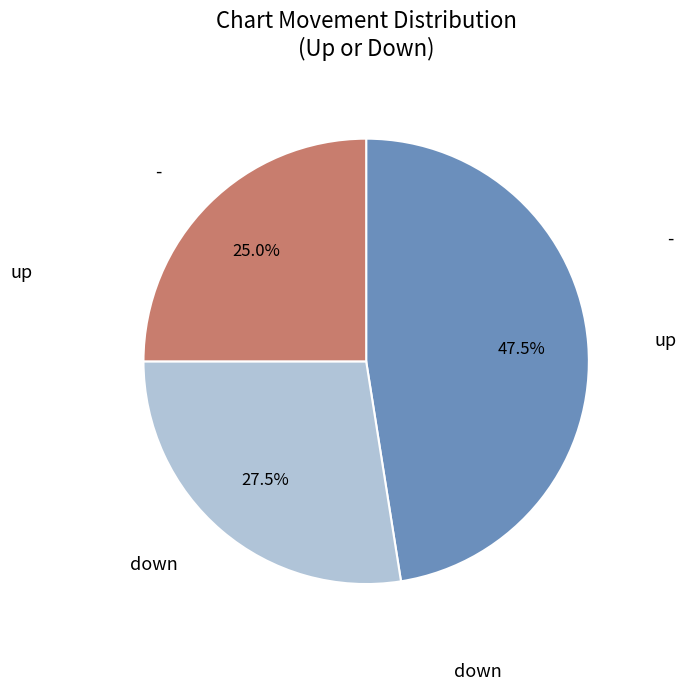

Does any single category account for the majority?

No